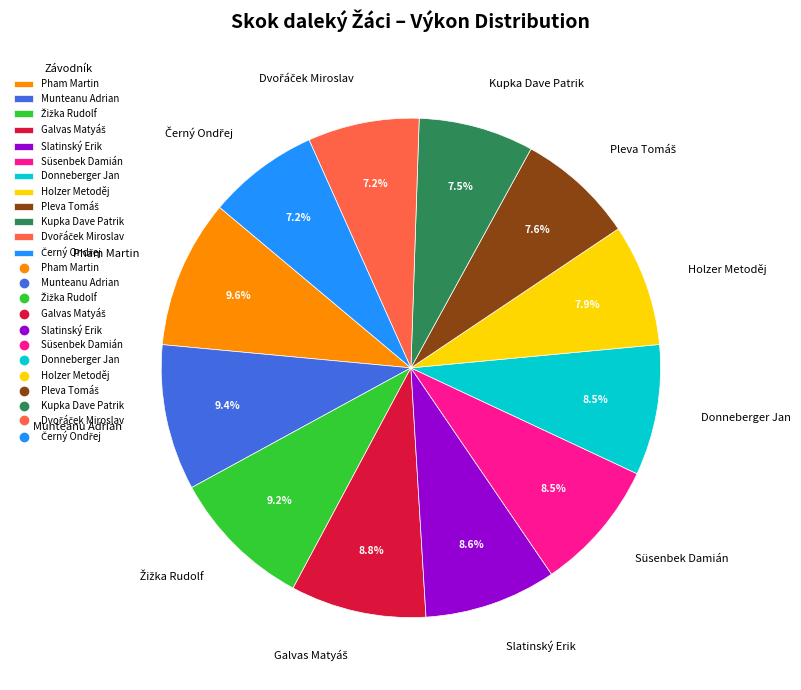

Between Pham Martin and Holzer Metoděj, which is larger?

Pham Martin